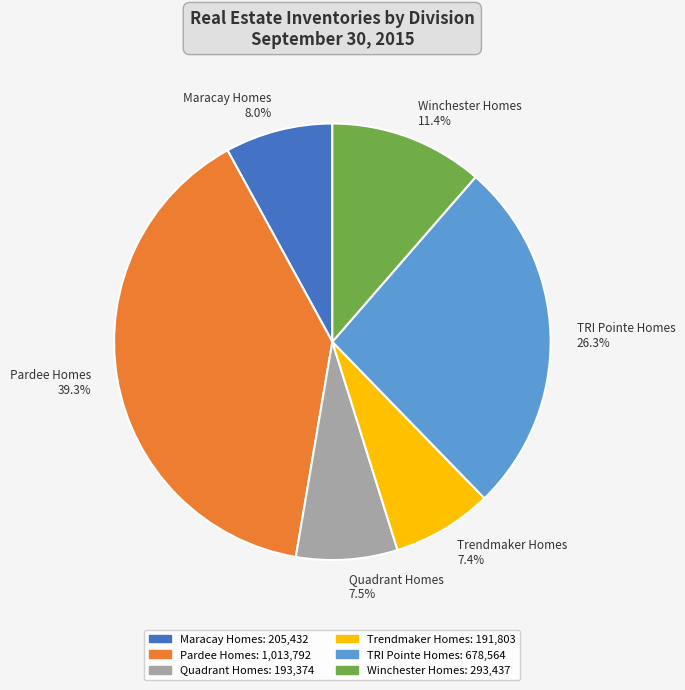

Combined, do Trendmaker Homes and Pardee Homes account for over 50%?

No